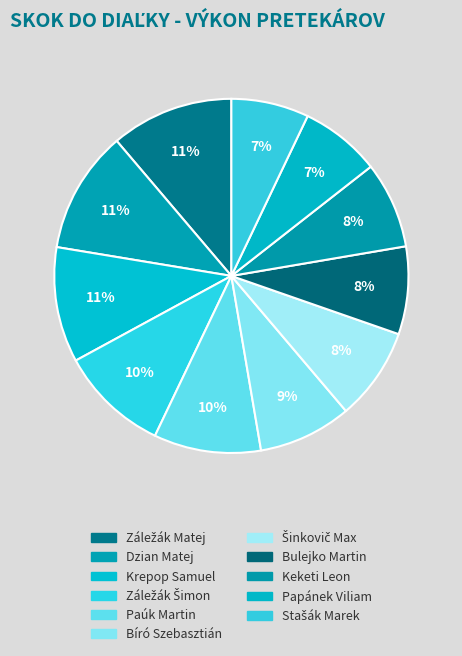

Count the number of slices in the pie.

11